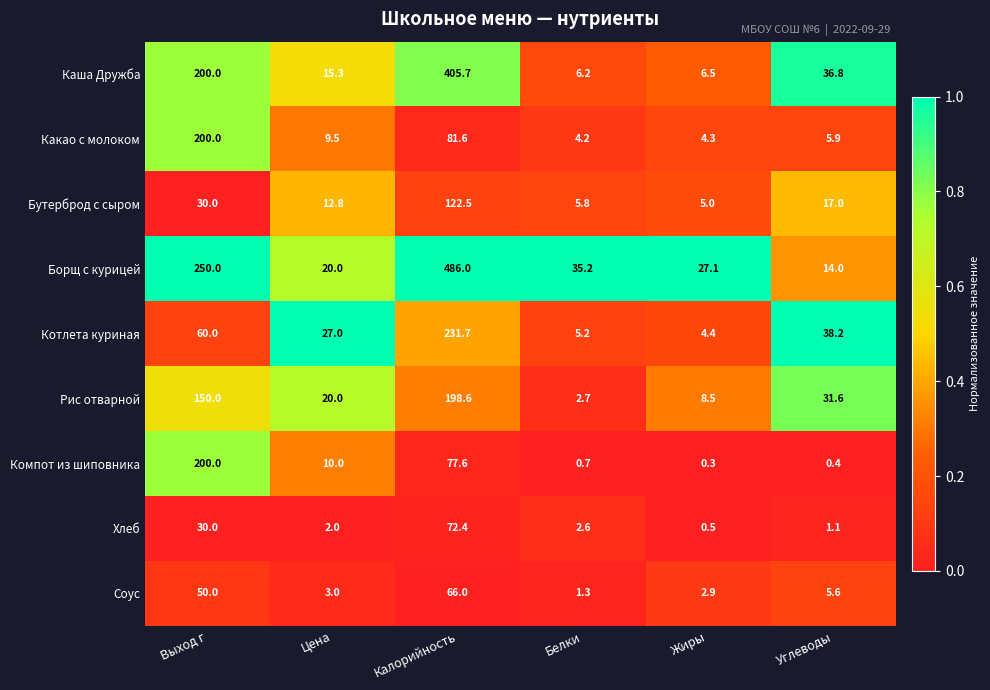

What is the difference between the Рис отварной values at Жиры and Выход г?

141.5